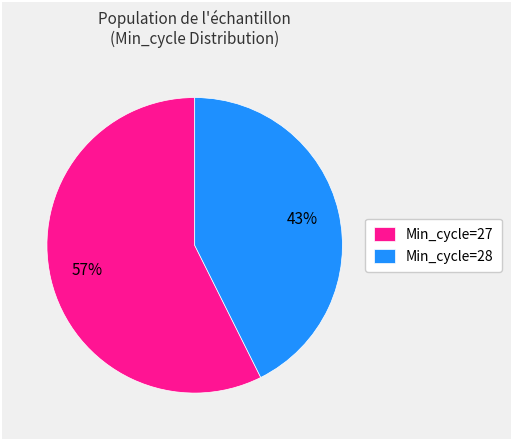

To the nearest percent, what is the average slice percentage?

50%